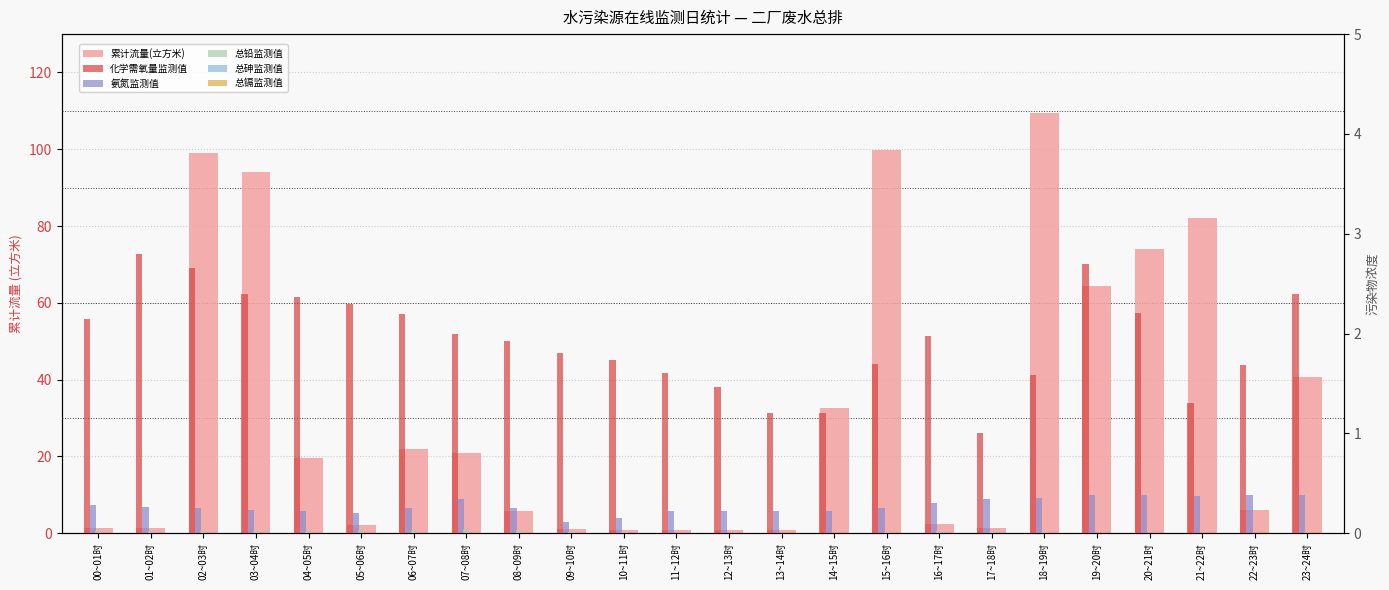

How many data points in 化学需氧量监测值 are above 1?

23